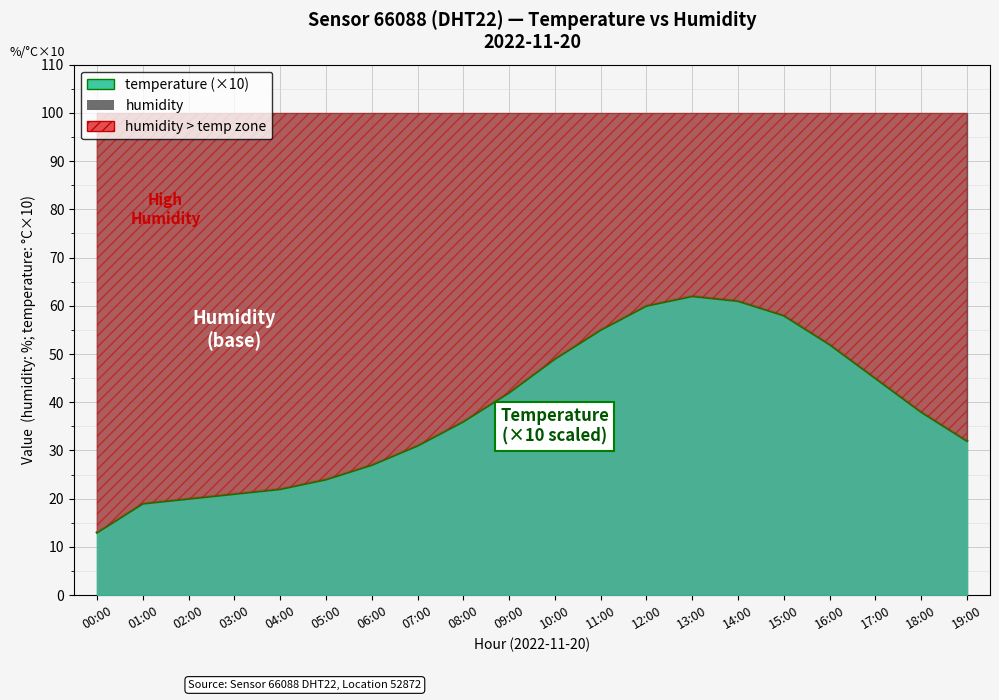

Reading left to right, extract all data points from this chart.

13	19	20	21	22	24	27	31	36	42	49	55	60	62	61	58	52	45	38	32